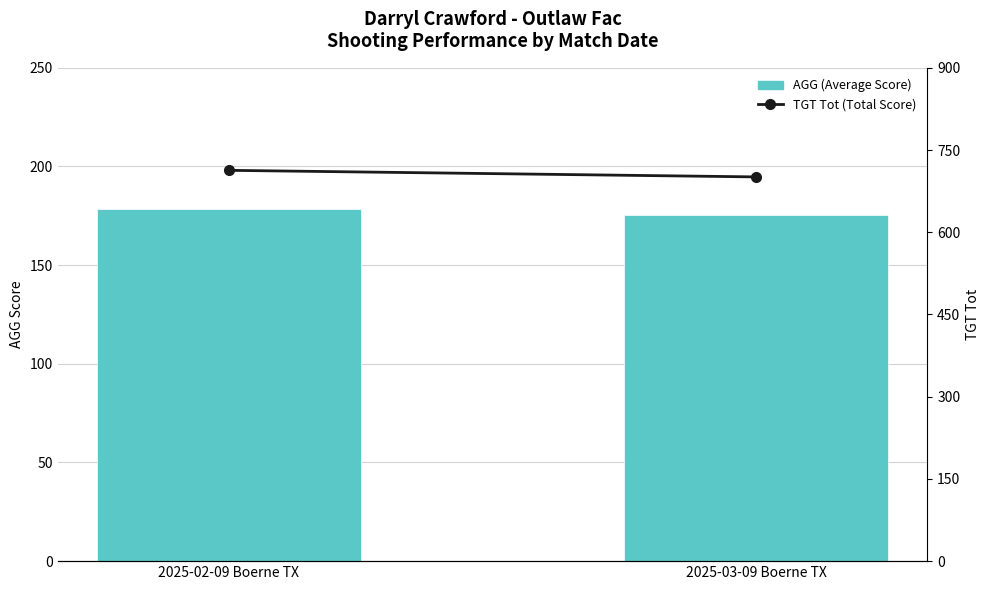

At which category does the chart reach its peak across all series?

2025-02-09 Boerne TX